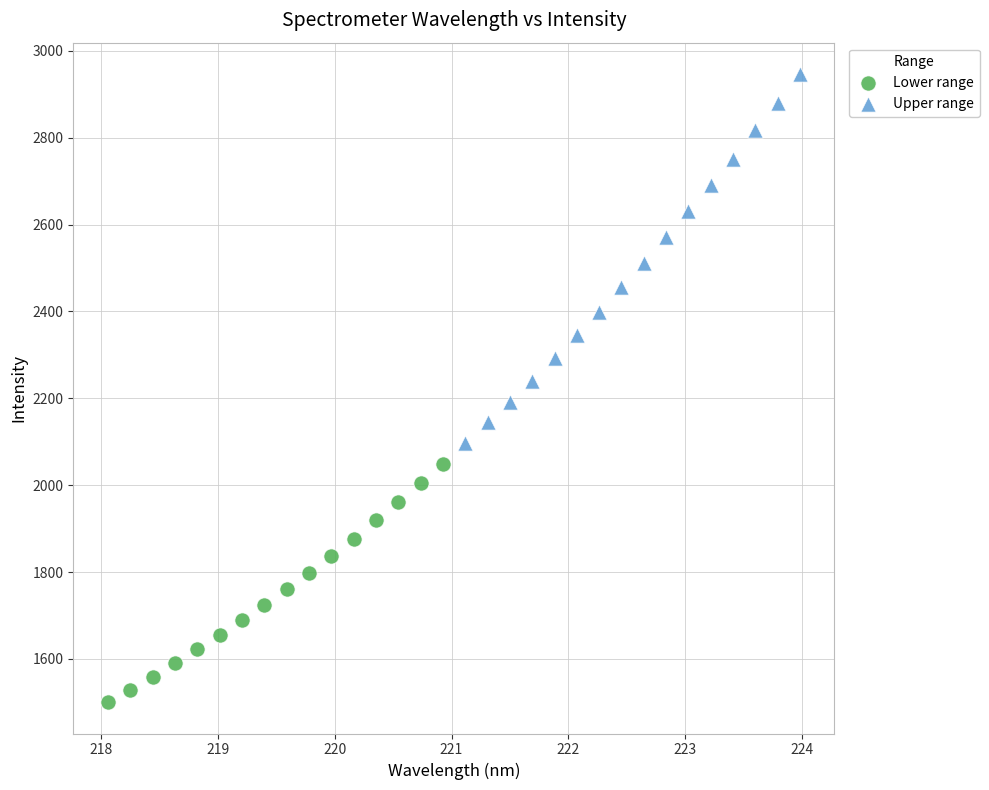

Which series reaches the maximum Y coordinate?

Upper range